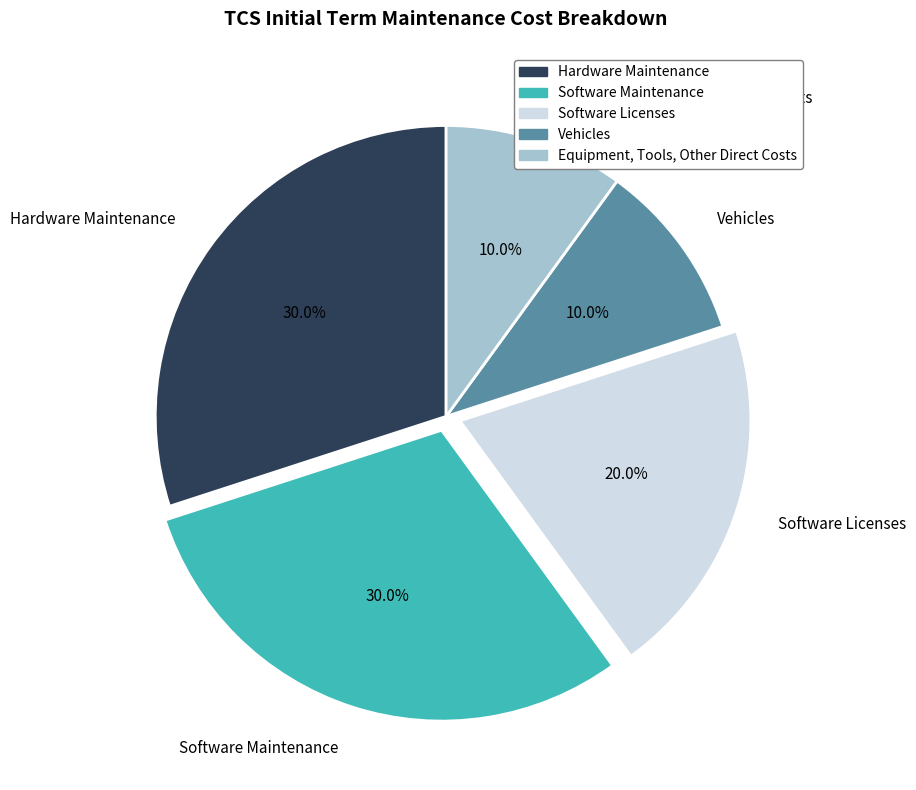

To the nearest percent, what is the average slice percentage?

20%